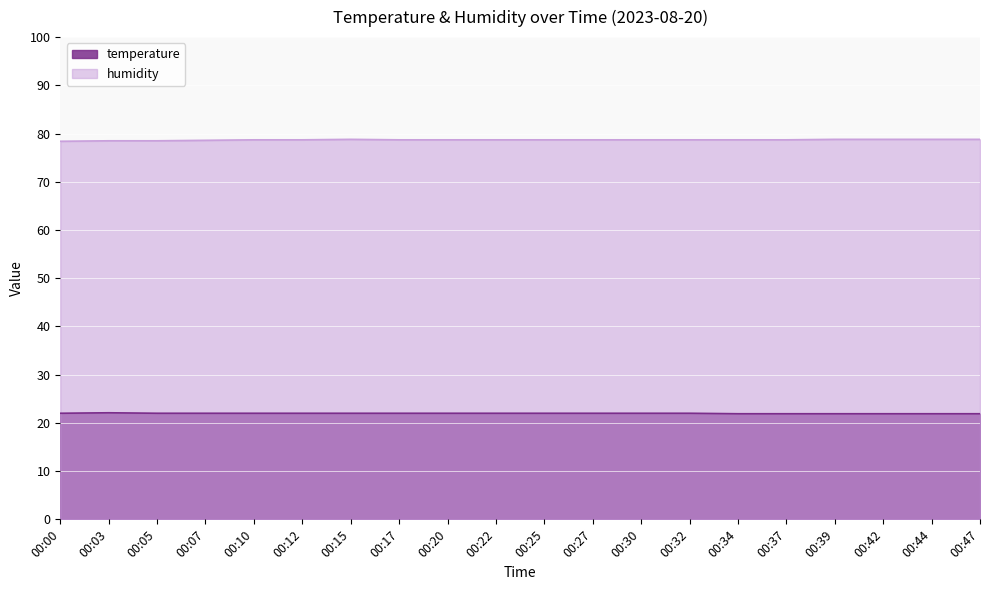

Reading right to left, transcribe all the data shown in this chart.

temperature: 00:47=21.9	00:44=21.9	00:42=21.9	00:39=21.9	00:37=21.9	00:34=21.9	00:32=22.0	00:30=22.0	00:27=22.0	00:25=22.0	00:22=22.0	00:20=22.0	00:17=22.0	00:15=22.0	00:12=22.0	00:10=22.0	00:07=22.0	00:05=22.0	00:03=22.1	00:00=22.0
humidity: 00:47=78.8	00:44=78.8	00:42=78.8	00:39=78.8	00:37=78.7	00:34=78.7	00:32=78.7	00:30=78.7	00:27=78.7	00:25=78.7	00:22=78.7	00:20=78.7	00:17=78.7	00:15=78.8	00:12=78.7	00:10=78.7	00:07=78.6	00:05=78.5	00:03=78.5	00:00=78.4